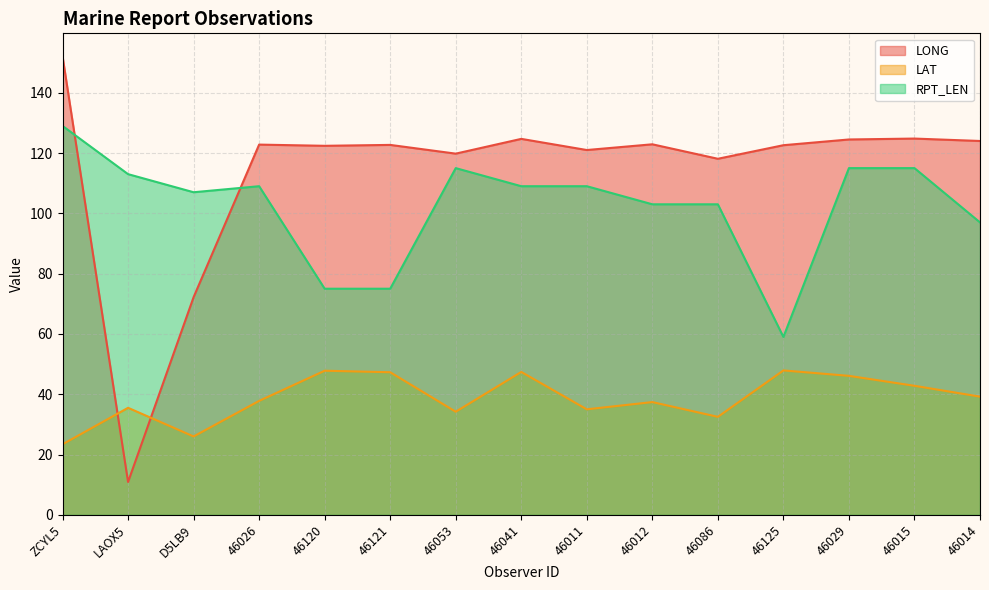

At which label does LAT reach its peak?

46125